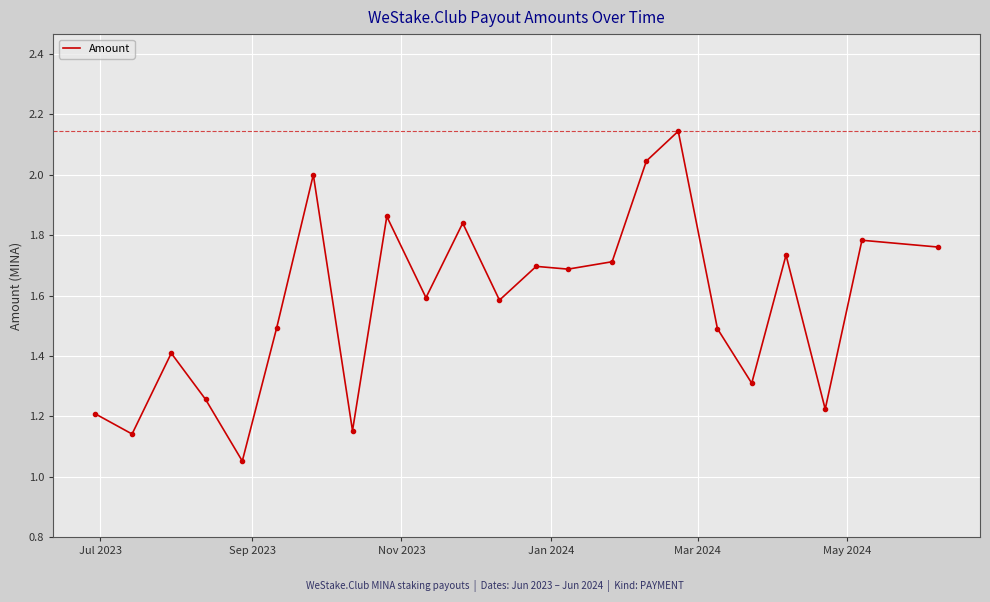

How many lines are shown in the chart?

1